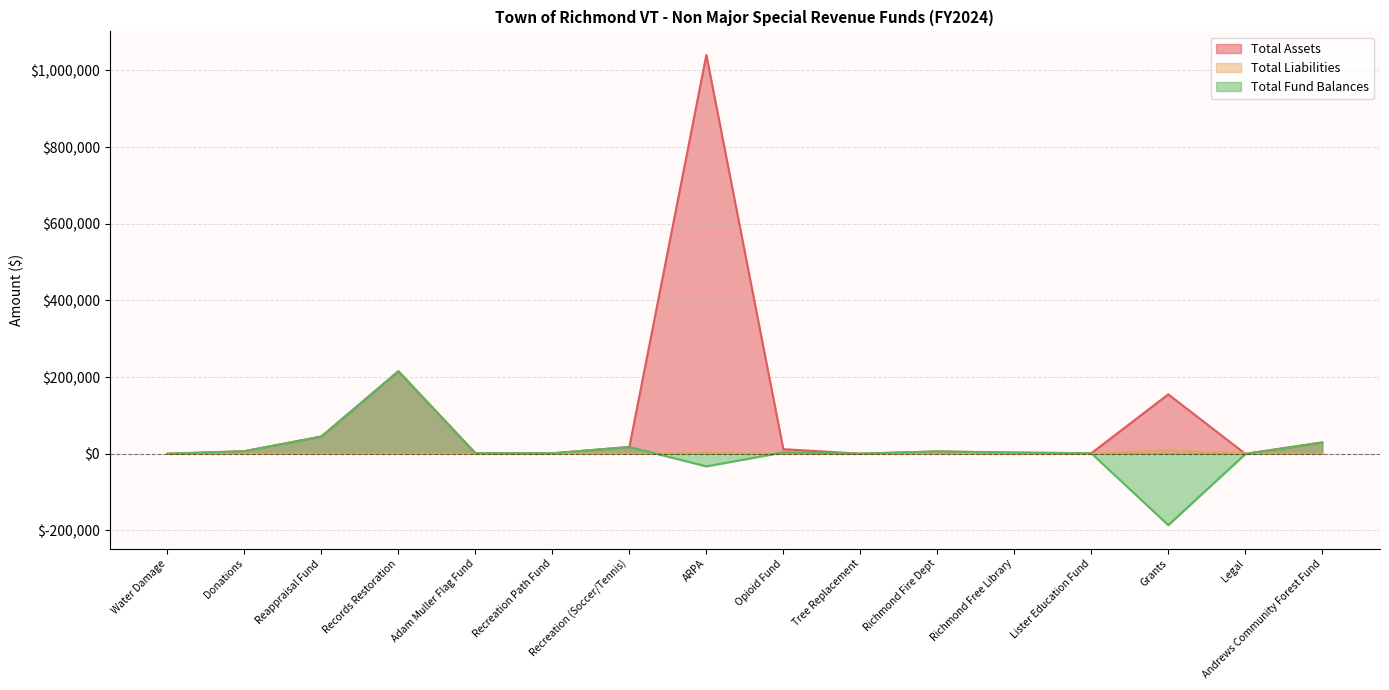

Which category has the lowest value across all series?

Grants